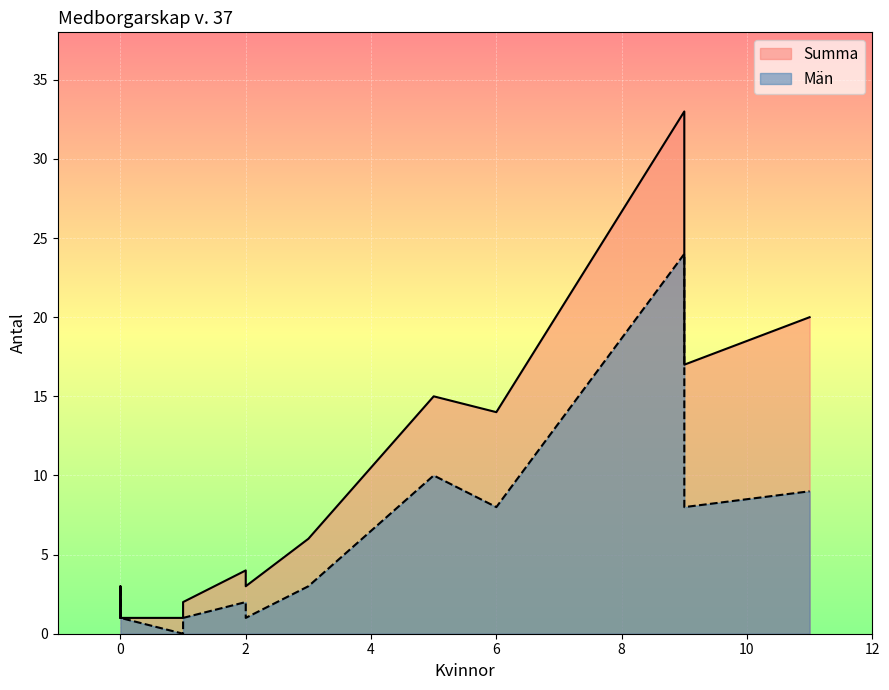

List the series in order of their overall mean, lowest first.

Män, Summa